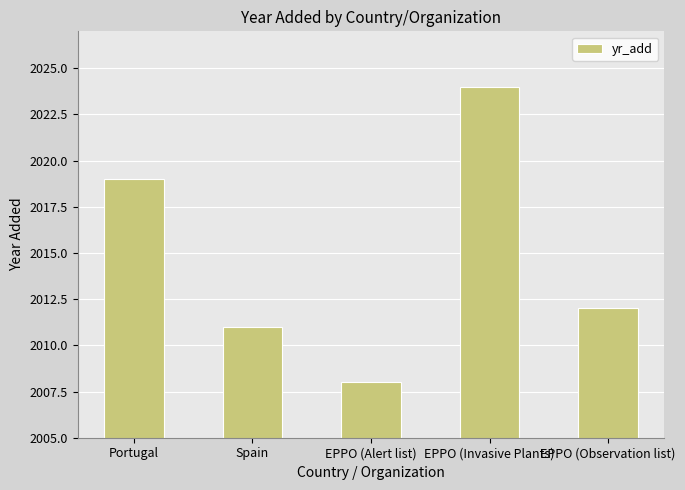

Reading left to right, list all the values displayed in this chart.

Portugal=2019	Spain=2011	EPPO (Alert list)=2008	EPPO (Invasive Plants)=2024	EPPO (Observation list)=2012